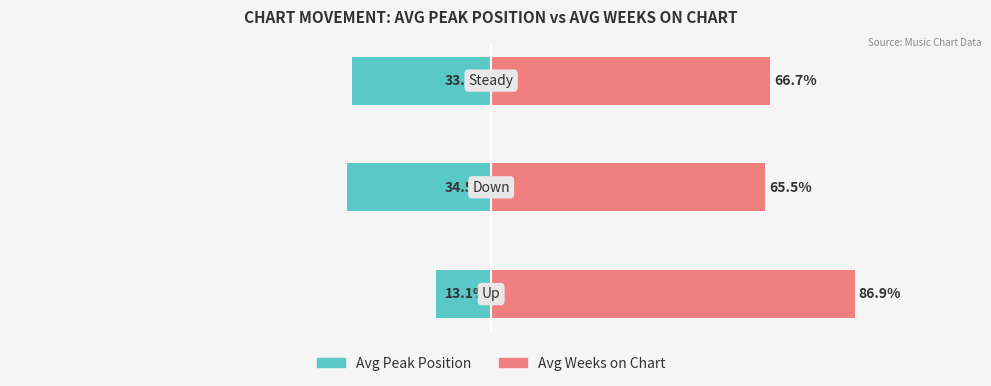

How many data points does each series have?

3